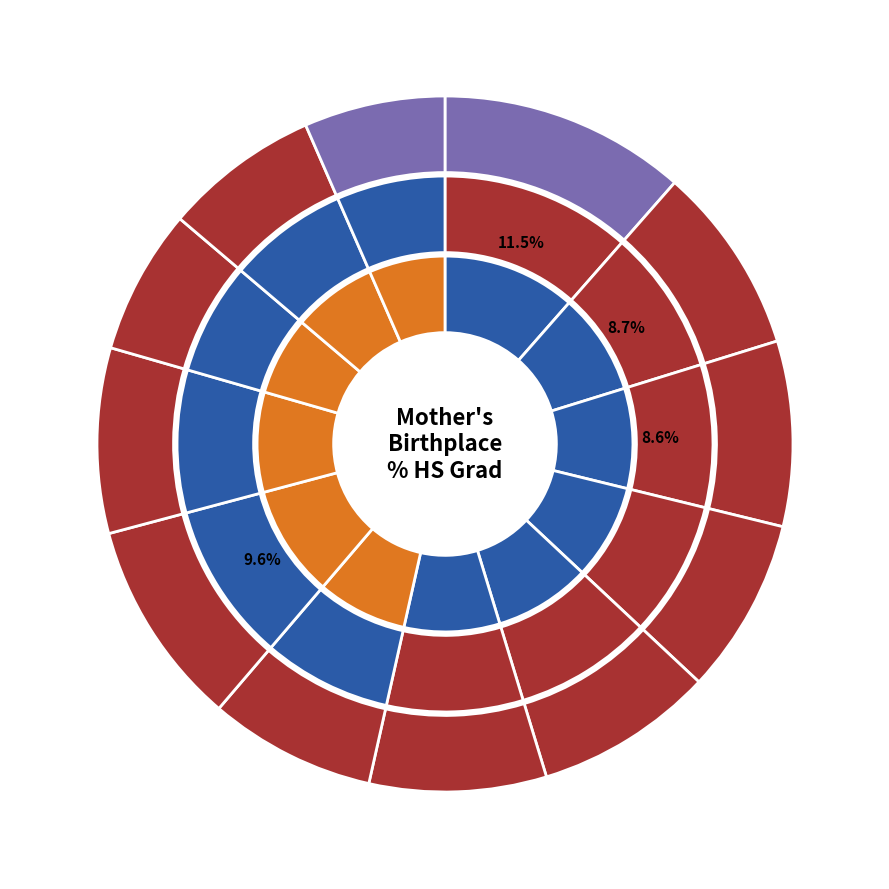

The Ngchesar slice represents 8% of the pie. True or false?

True